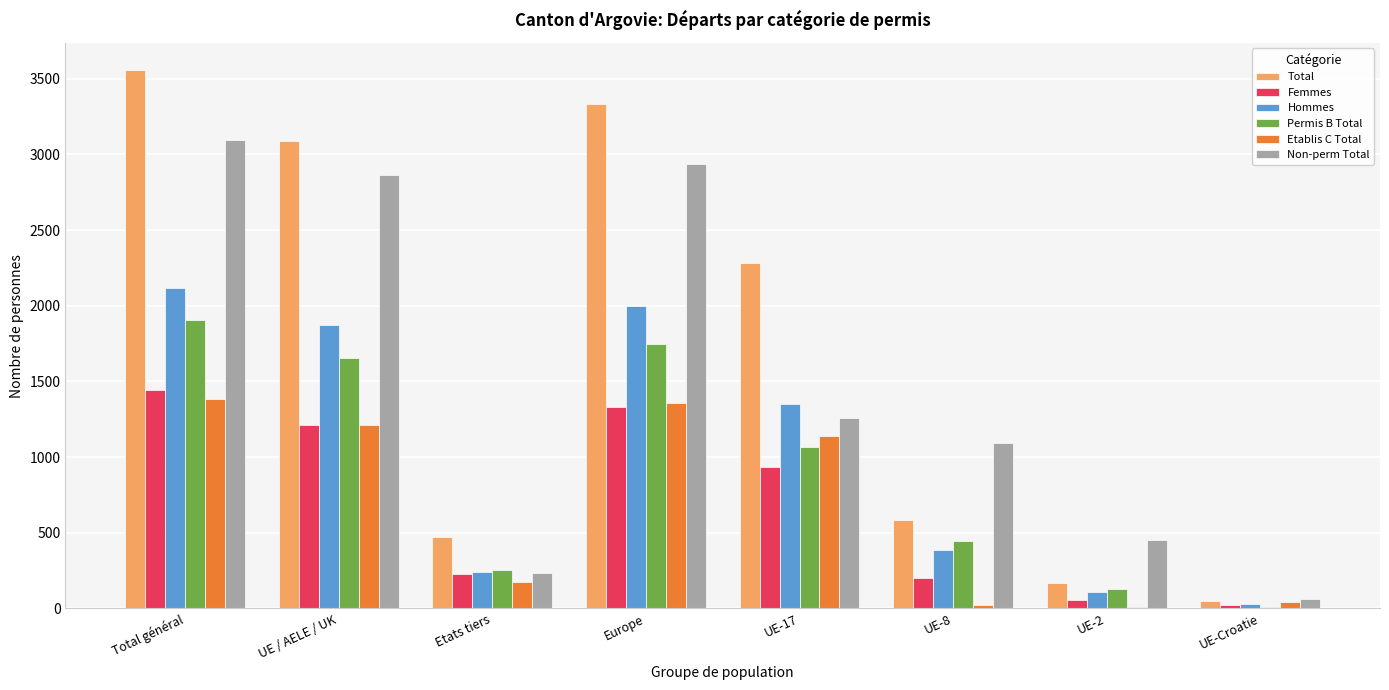

What is the difference between the Non-perm Total values at UE / AELE / UK and UE-2?

2414